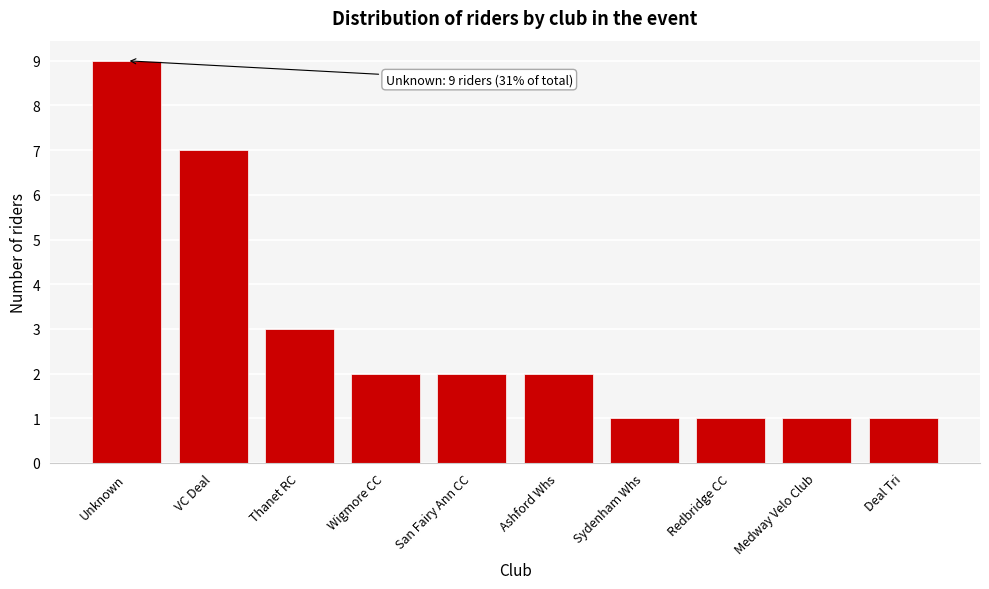

Reading left to right, transcribe all the data shown in this chart.

Unknown=9	VC Deal=7	Thanet RC=3	Wigmore CC=2	San Fairy Ann CC=2	Ashford Whs=2	Sydenham Whs=1	Redbridge CC=1	Medway Velo Club=1	Deal Tri=1